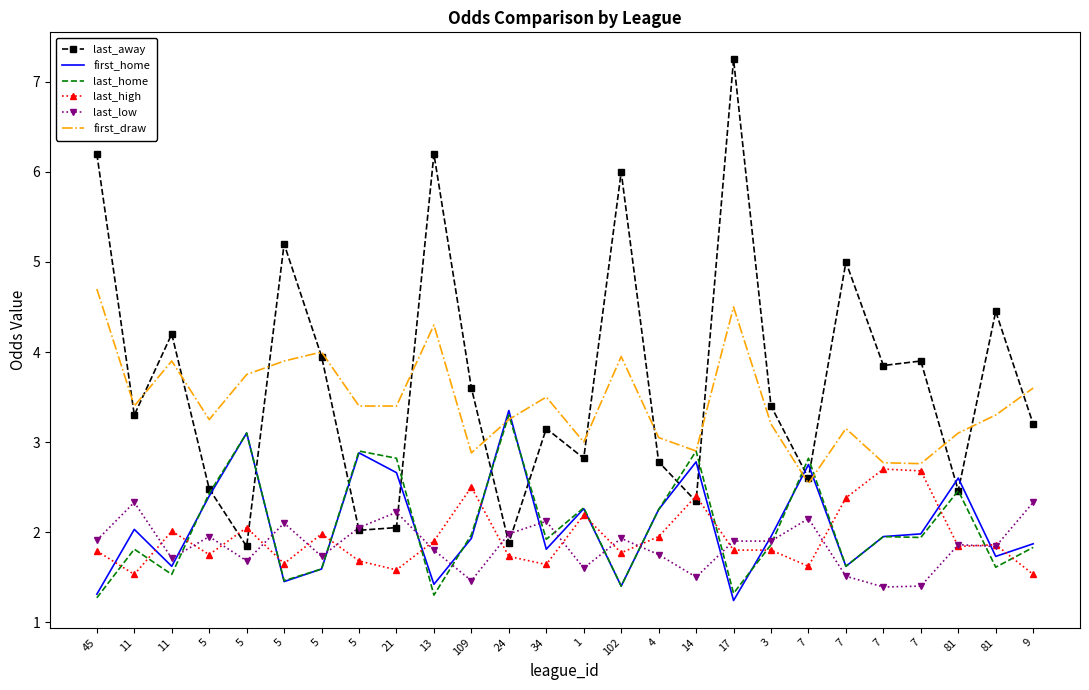

Reading left to right, extract all data points from this chart.

last_away: 45=6.2	11=3.3	11=4.2	5=2.5	5=1.8	5=5.2	5=4.0	5=2.0	21=2.0	13=6.2	109=3.6	24=1.9	34=3.1	1=2.8	102=6.0	4=2.8	14=2.3	17=7.2	3=3.4	7=2.6	7=5.0	7=3.9	7=3.9	81=2.5	81=4.5	9=3.2
first_home: 45=1.3	11=2.0	11=1.6	5=2.4	5=3.1	5=1.4	5=1.6	5=2.9	21=2.7	13=1.4	109=1.9	24=3.4	34=1.8	1=2.3	102=1.4	4=2.2	14=2.8	17=1.2	3=1.9	7=2.8	7=1.6	7=1.9	7=2.0	81=2.6	81=1.7	9=1.9
last_home: 45=1.3	11=1.8	11=1.5	5=2.4	5=3.1	5=1.5	5=1.6	5=2.9	21=2.8	13=1.3	109=2.0	24=3.3	34=1.9	1=2.3	102=1.4	4=2.2	14=2.9	17=1.3	3=1.9	7=2.8	7=1.6	7=1.9	7=1.9	81=2.5	81=1.6	9=1.8
last_high: 45=1.8	11=1.5	11=2.0	5=1.8	5=2.0	5=1.6	5=2.0	5=1.7	21=1.6	13=1.9	109=2.5	24=1.7	34=1.6	1=2.2	102=1.8	4=1.9	14=2.4	17=1.8	3=1.8	7=1.6	7=2.4	7=2.7	7=2.7	81=1.8	81=1.9	9=1.5
last_low: 45=1.9	11=2.3	11=1.7	5=1.9	5=1.7	5=2.1	5=1.7	5=2.0	21=2.2	13=1.8	109=1.5	24=2.0	34=2.1	1=1.6	102=1.9	4=1.8	14=1.5	17=1.9	3=1.9	7=2.1	7=1.5	7=1.4	7=1.4	81=1.9	81=1.8	9=2.3
first_draw: 45=4.7	11=3.4	11=3.9	5=3.2	5=3.8	5=3.9	5=4.0	5=3.4	21=3.4	13=4.3	109=2.9	24=3.2	34=3.5	1=3.0	102=4.0	4=3.0	14=2.9	17=4.5	3=3.2	7=2.5	7=3.1	7=2.8	7=2.8	81=3.1	81=3.3	9=3.6